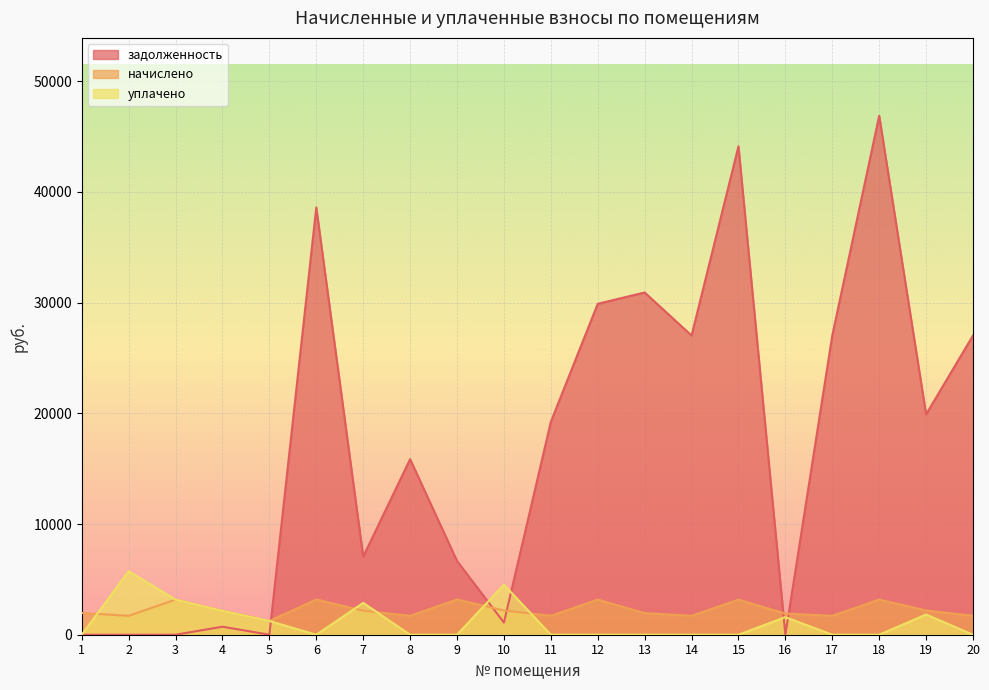

Rank the series at 3 from lowest to highest value.

задолженность, уплачено, начислено